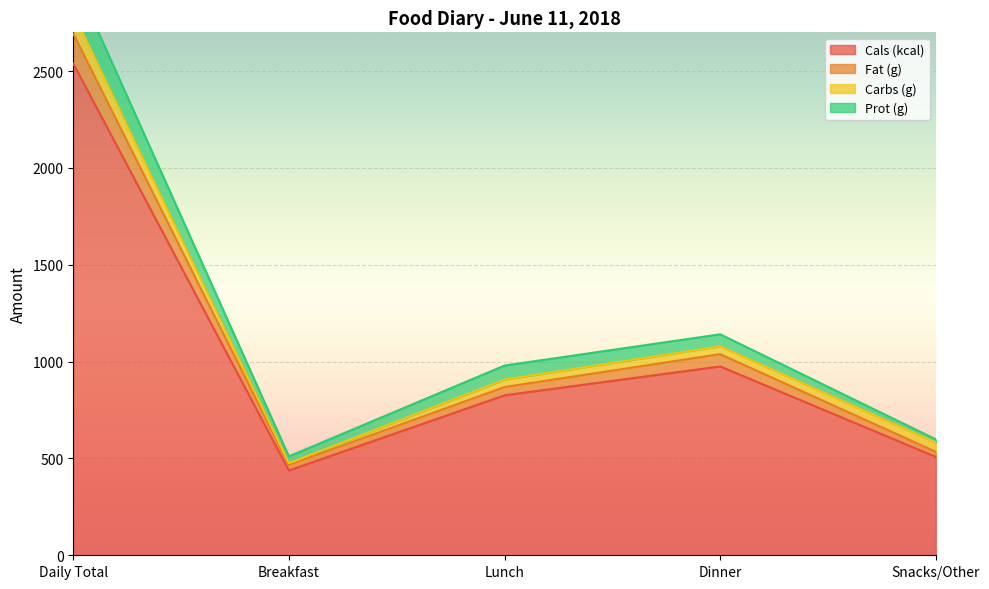

What is the difference between the Cals (kcal) values at Dinner and Lunch?

149